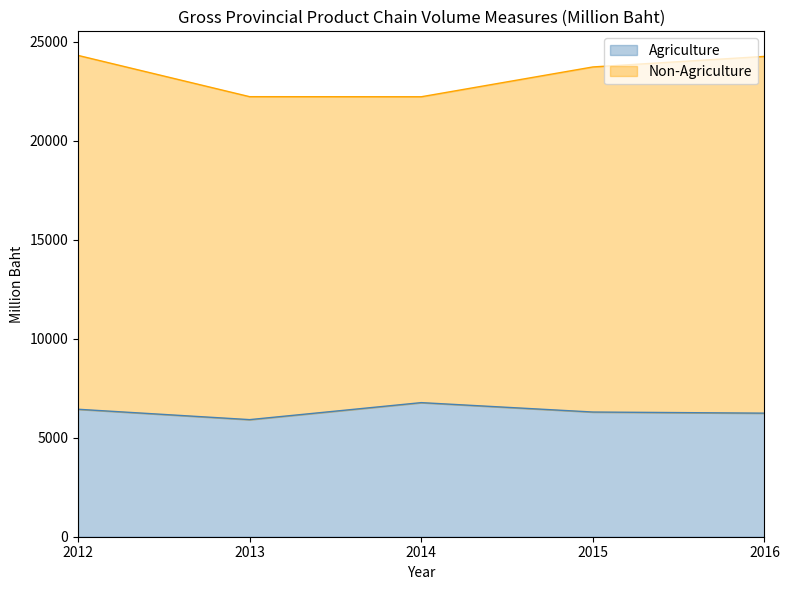

What is the lowest value of the Agriculture series?

5915